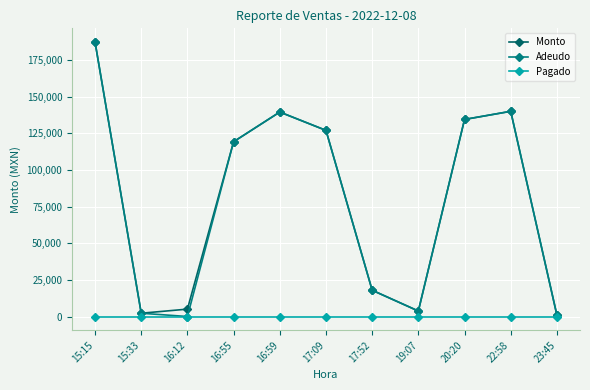

Where is the first local maximum for Monto?

16:59